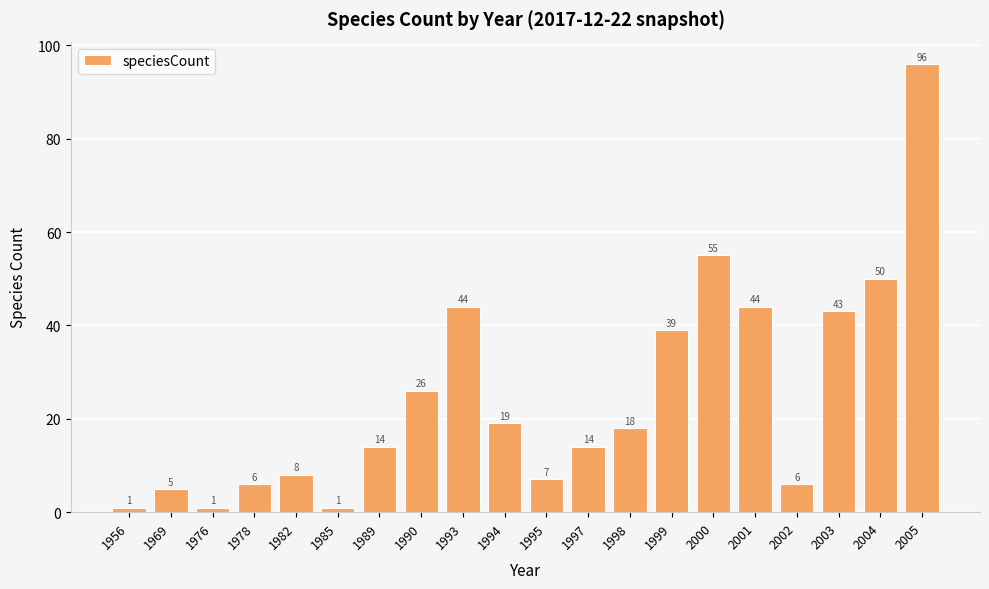

What is the value of the 9th bar from the left?

44